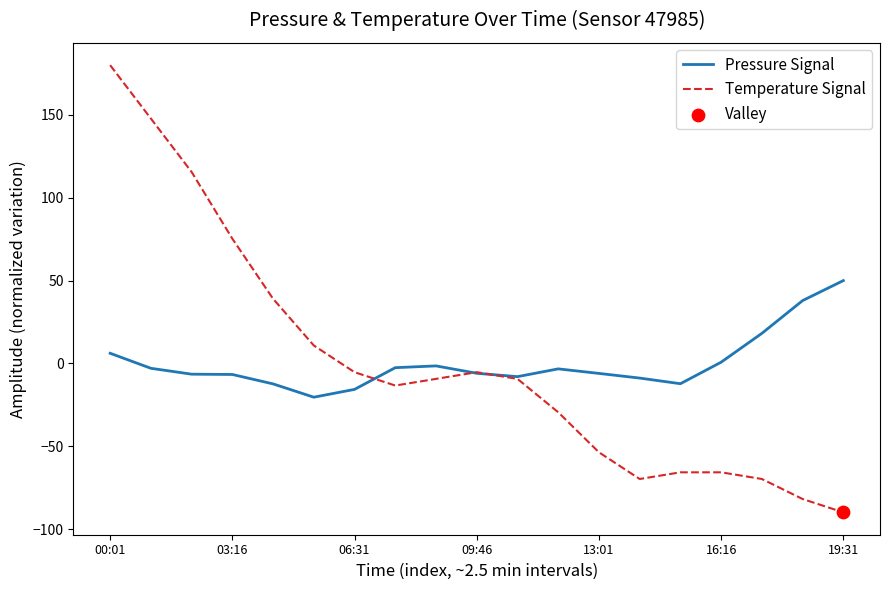

At how many categories does at least one series exceed 117?

2